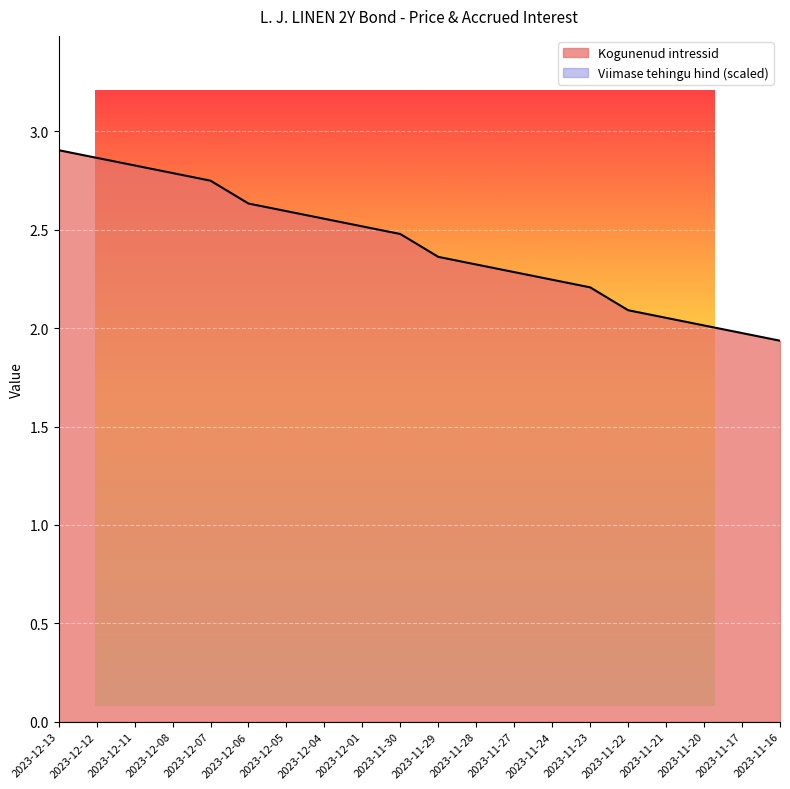

Reading left to right, transcribe all the data shown in this chart.

2023-12-13=2.9	2023-12-12=2.9	2023-12-11=2.8	2023-12-08=2.8	2023-12-07=2.7	2023-12-06=2.6	2023-12-05=2.6	2023-12-04=2.6	2023-12-01=2.5	2023-11-30=2.5	2023-11-29=2.4	2023-11-28=2.3	2023-11-27=2.3	2023-11-24=2.2	2023-11-23=2.2	2023-11-22=2.1	2023-11-21=2.1	2023-11-20=2.0	2023-11-17=2.0	2023-11-16=1.9